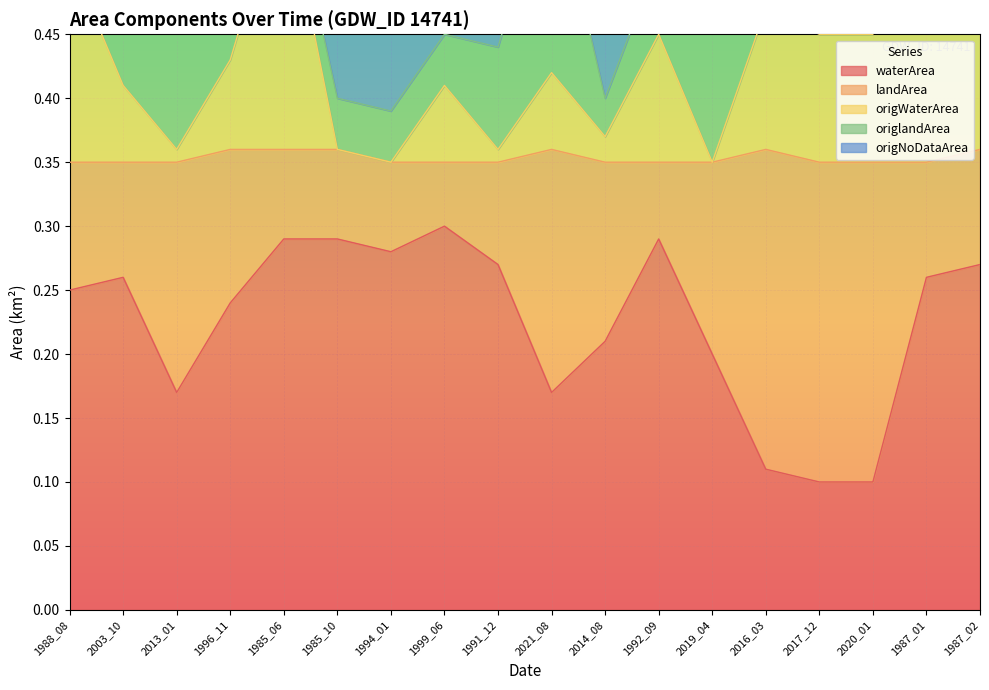

At which label does waterArea reach its peak?

1999_06